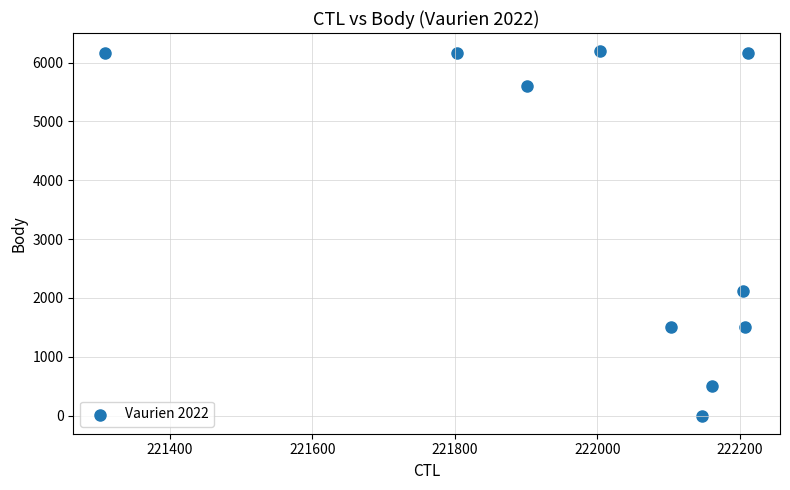

What Y value in the scatter plot is closest to 3096?

2109